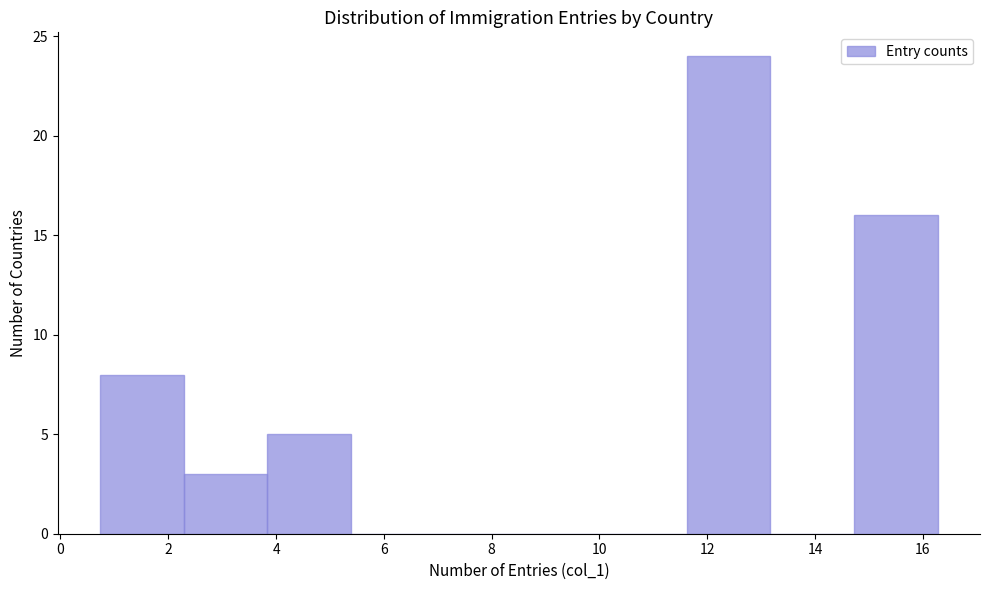

Which range on the x-axis has the tallest bar?

11.6 to 13.2